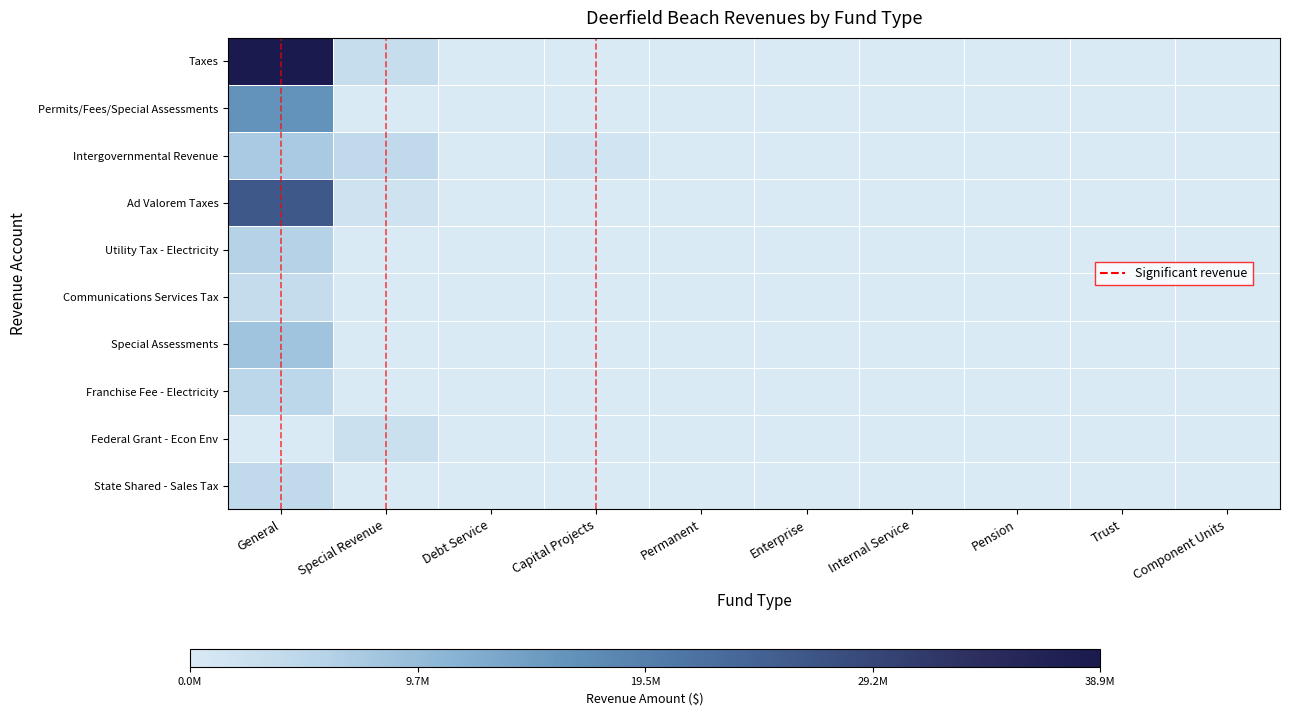

Between Internal Service and Trust, which series saw the biggest shift?

Taxes